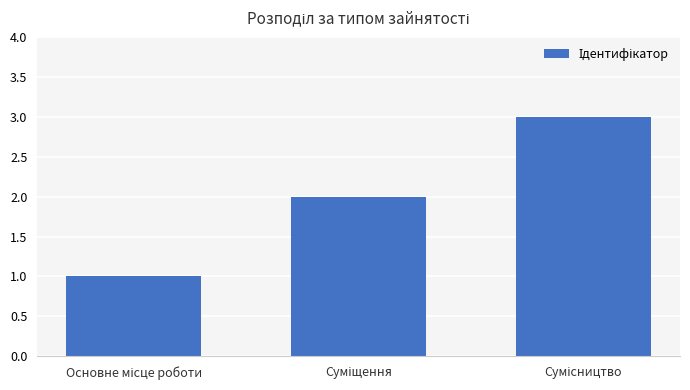

What is the sum of all values?

6